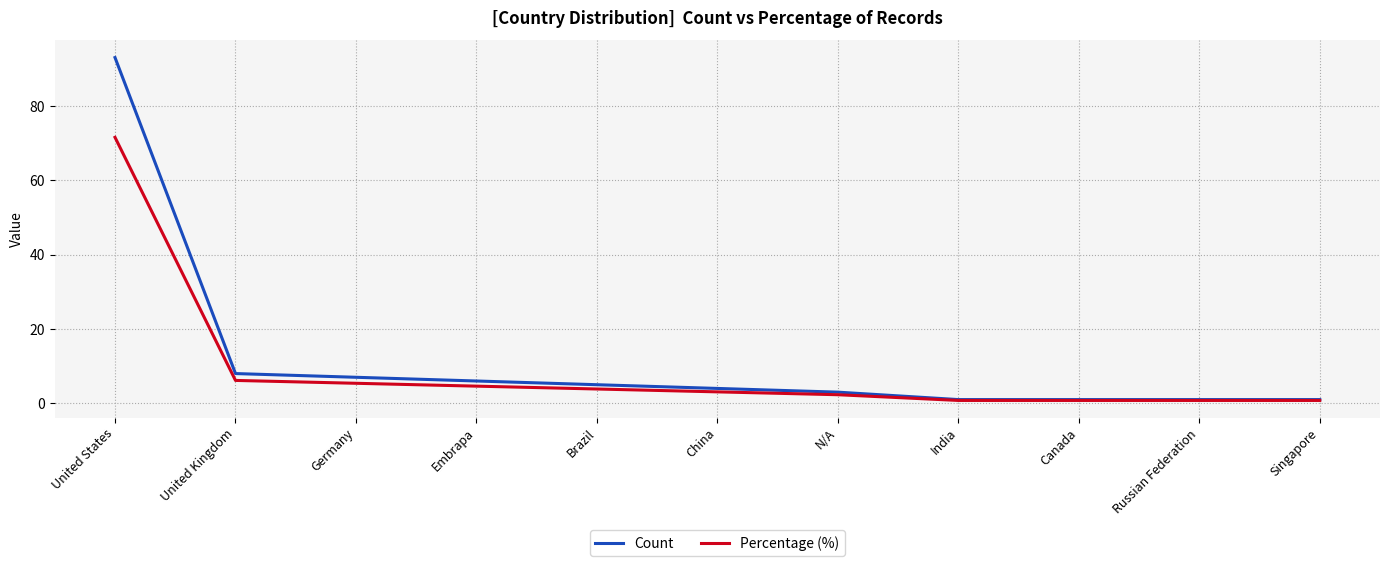

Rank the series by their average value, from lowest to highest.

Percentage (%), Count